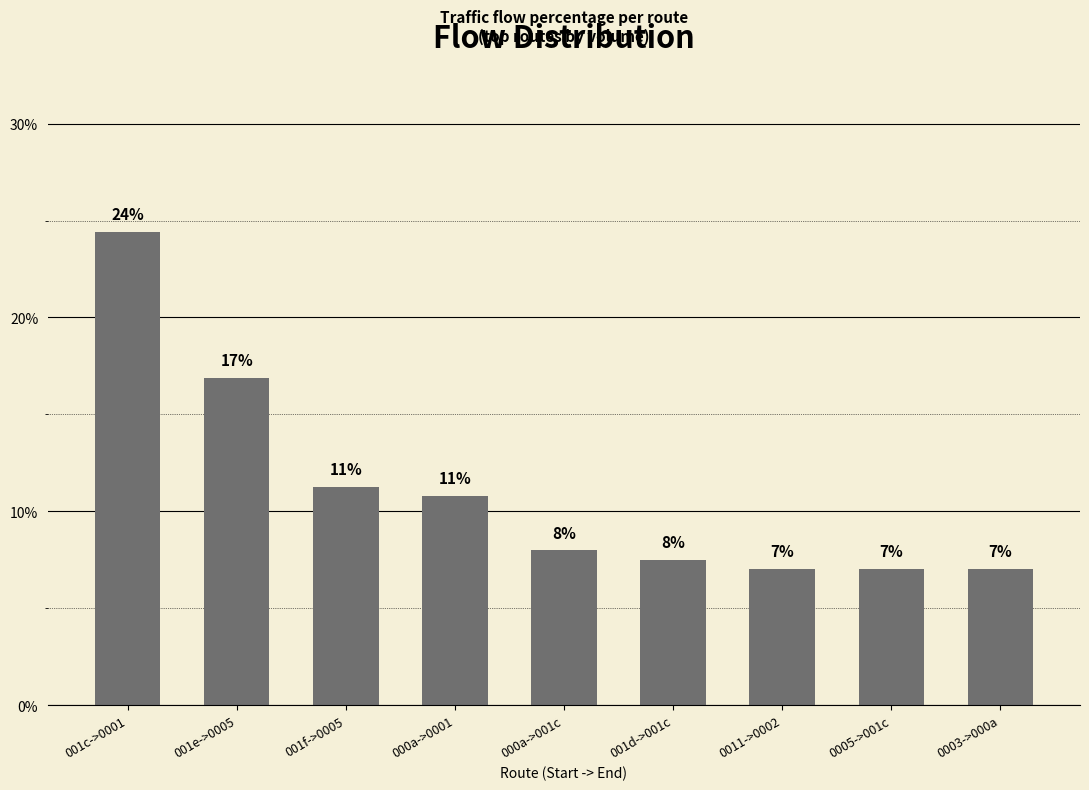

What is the label of the 2nd bar from the left?

001e->0005